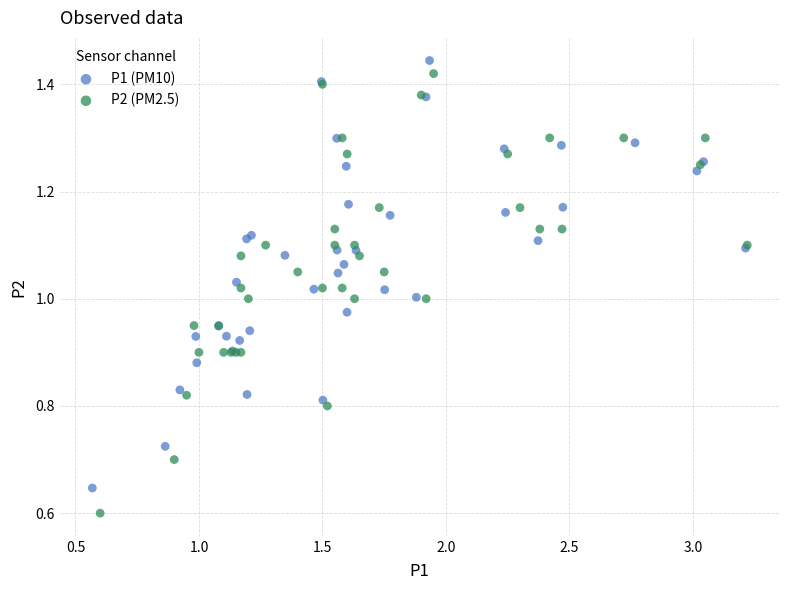

Which series contains the lowest Y value?

P2 (PM2.5)